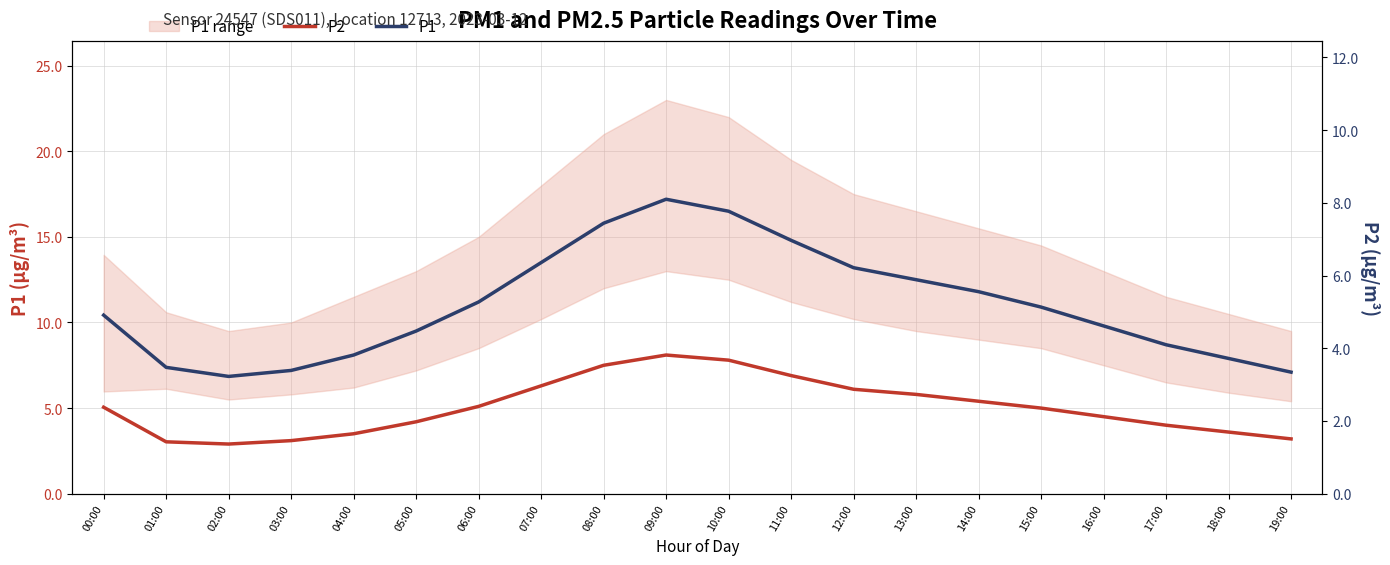

The P1 series shows 28.7 at 10:00. True or false?

False